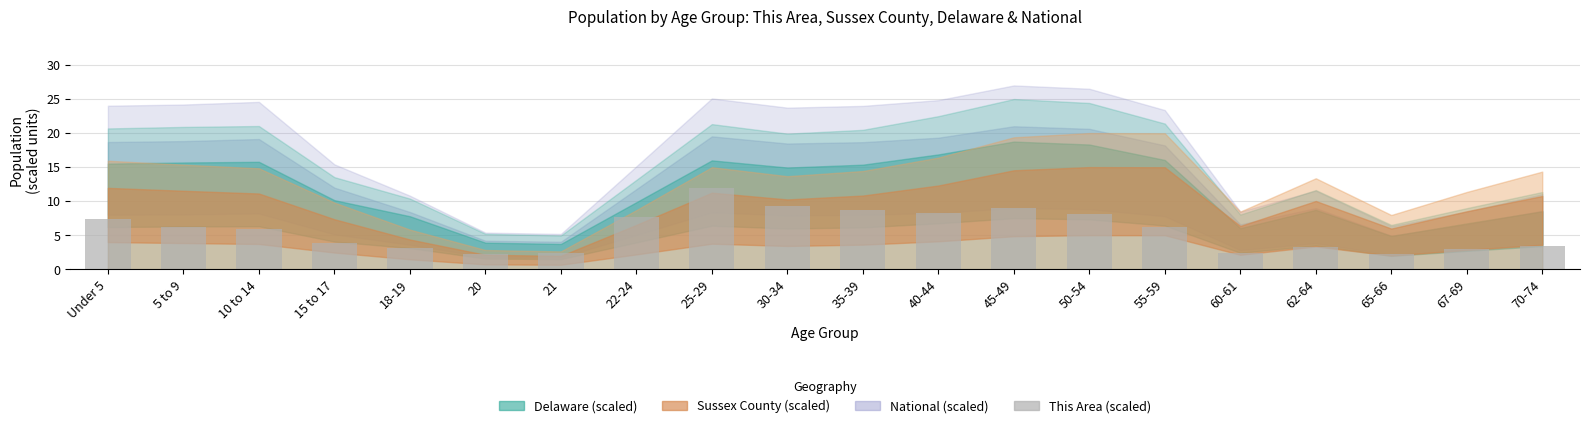

What is the ratio of the value at 15 to 17 to the value at 62-64?

1.2